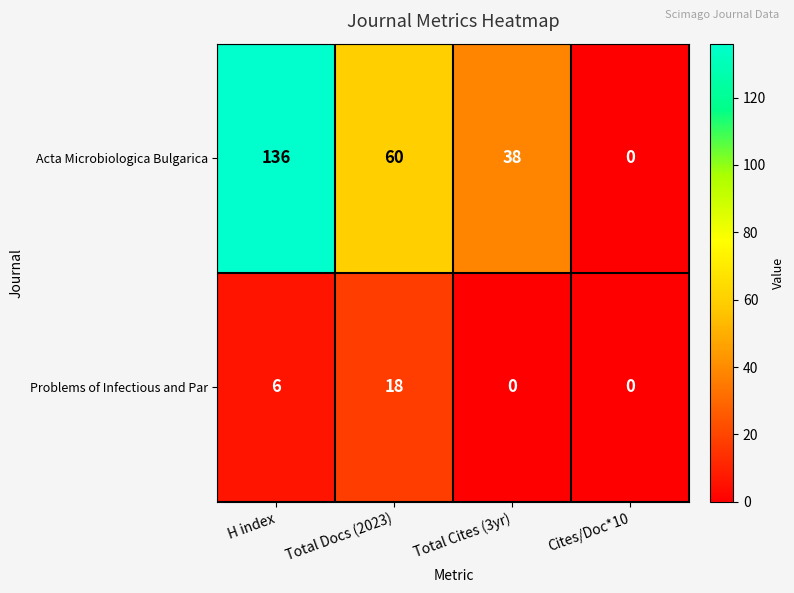

What is the average value of the Problems of Infectious and Par series?

6